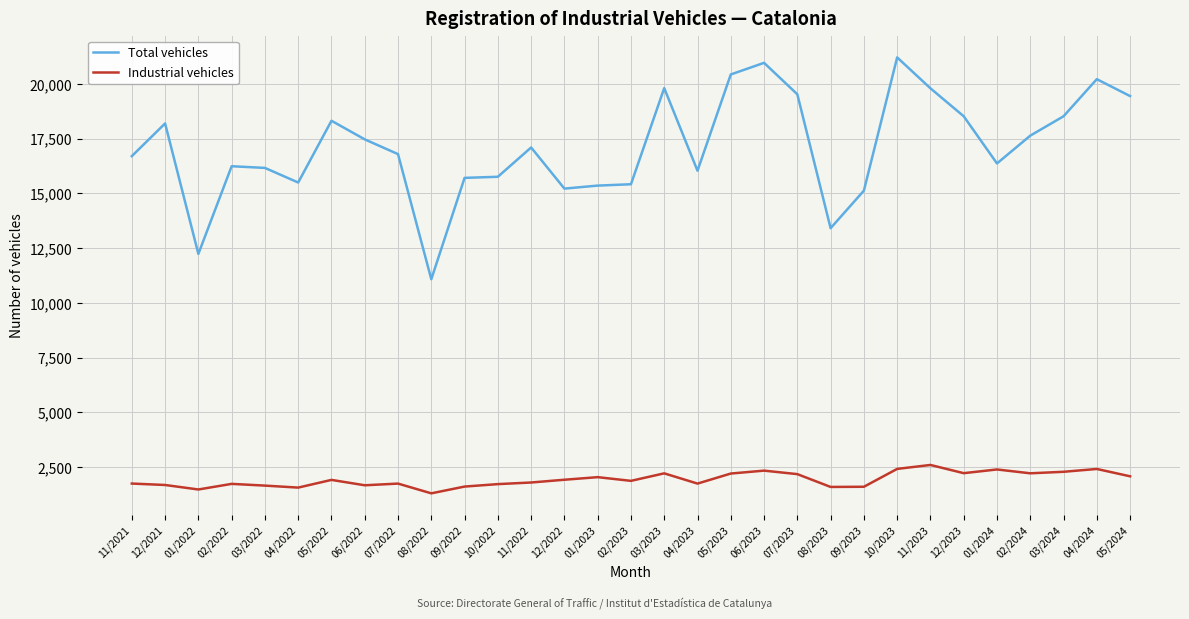

What is the highest value of the Industrial vehicles series?

2597